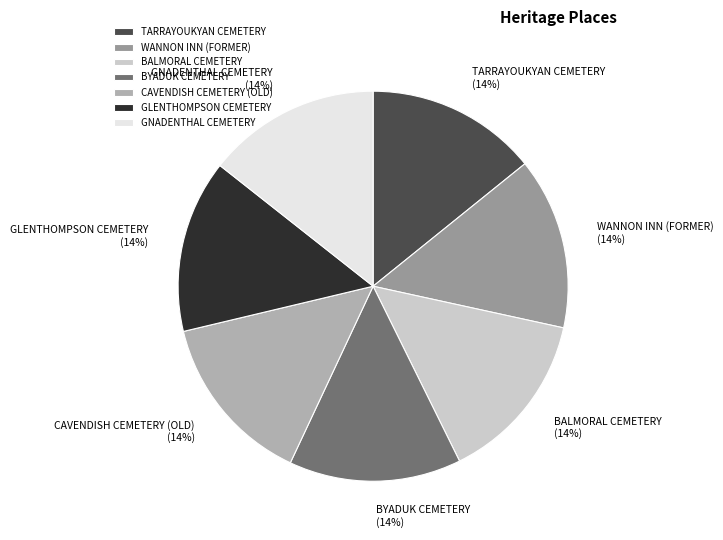

Do GNADENTHAL CEMETERY and BALMORAL CEMETERY together represent more than half of the pie?

No